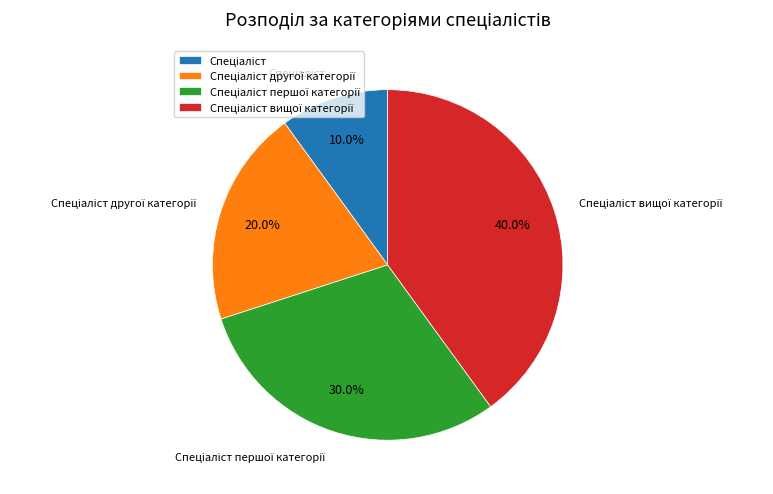

Does any single category account for the majority?

No